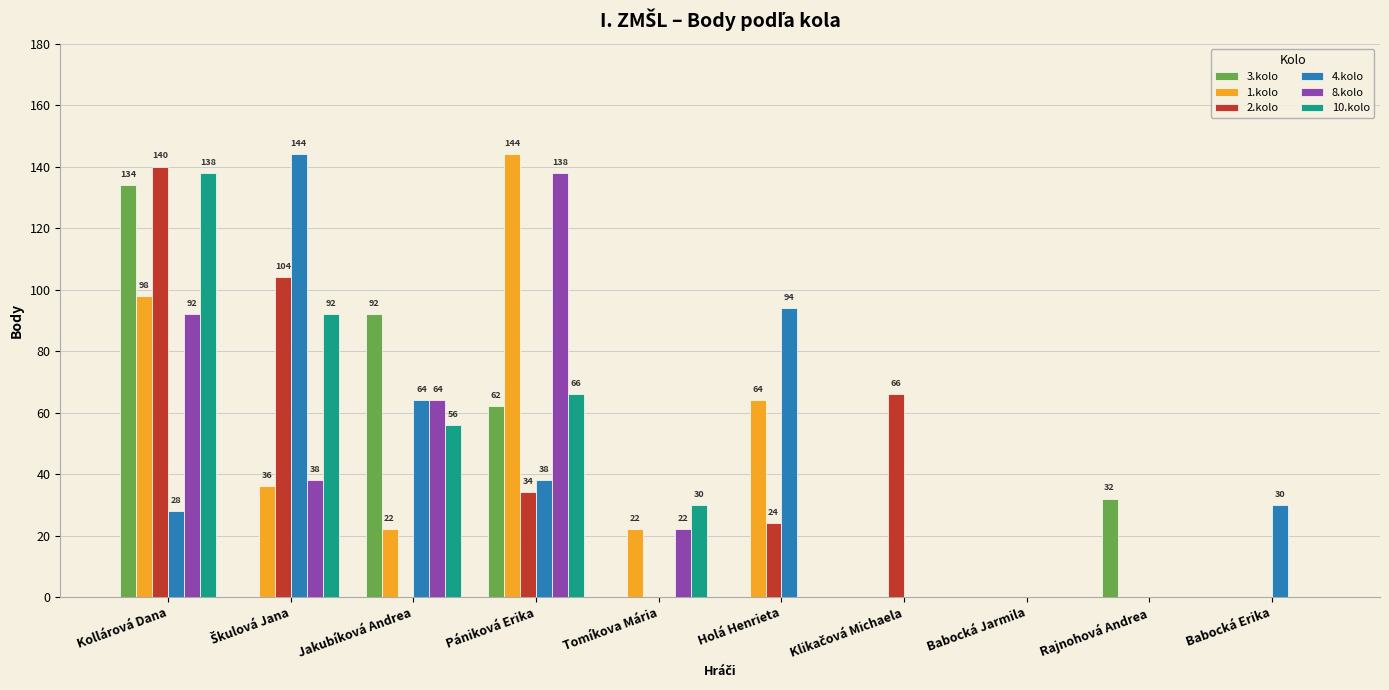

How many values in 2.kolo are above zero?

5